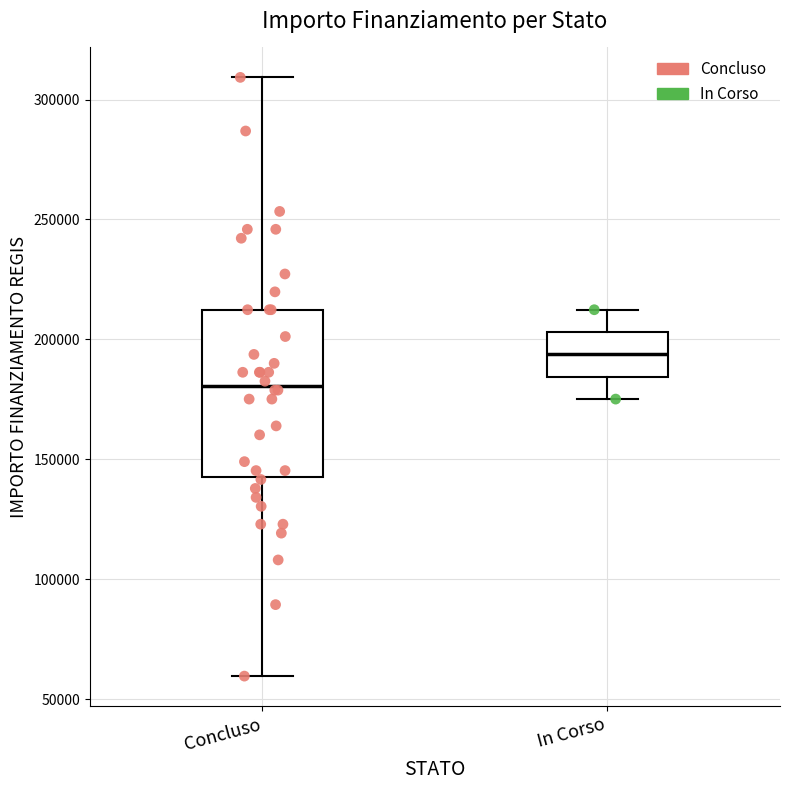

Which box's median line is the lowest?

Concluso